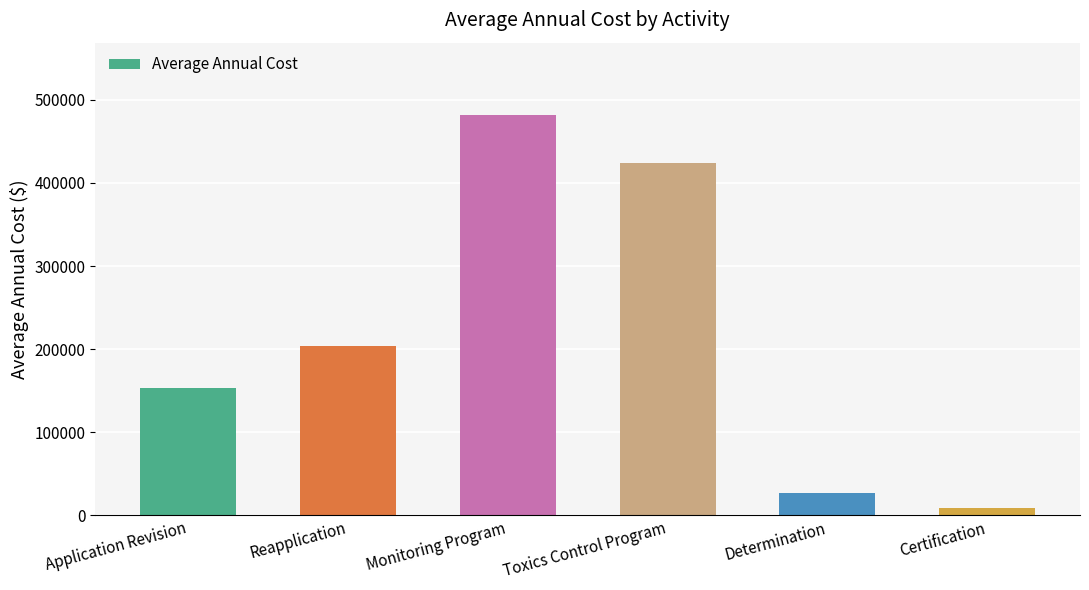

Reading right to left, extract all data points from this chart.

Certification=9129.2	Determination=27387.6	Toxics Control Program=424281.6	Monitoring Program=482071.7	Reapplication=204193.9	Application Revision=153273.8